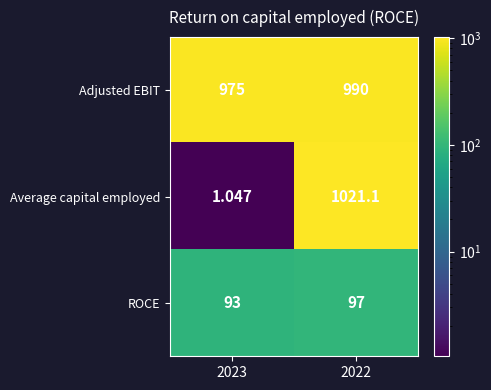

Which series changed the most between 2023 and 2022?

Average capital employed